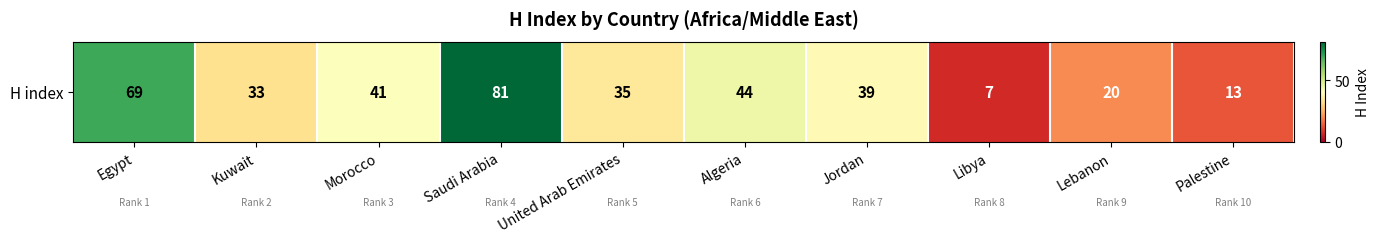

Reading left to right, extract all data points from this chart.

Egypt=69	Kuwait=33	Morocco=41	Saudi Arabia=81	United Arab Emirates=35	Algeria=44	Jordan=39	Libya=7	Lebanon=20	Palestine=13